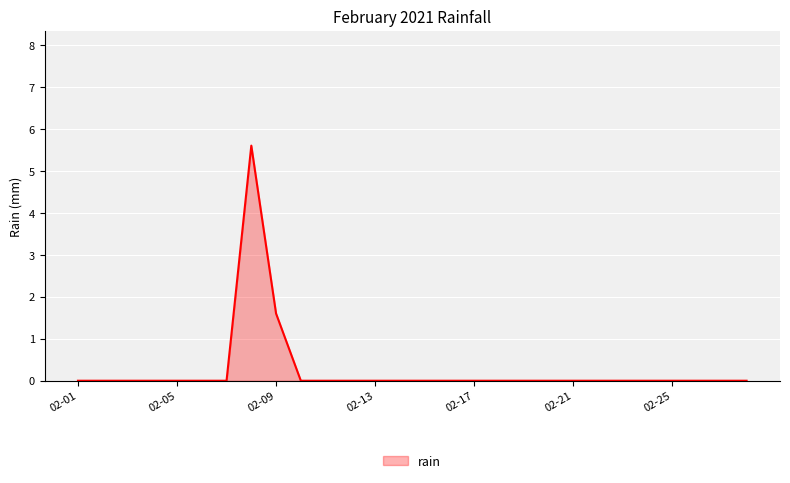

How many lines are shown in the chart?

1